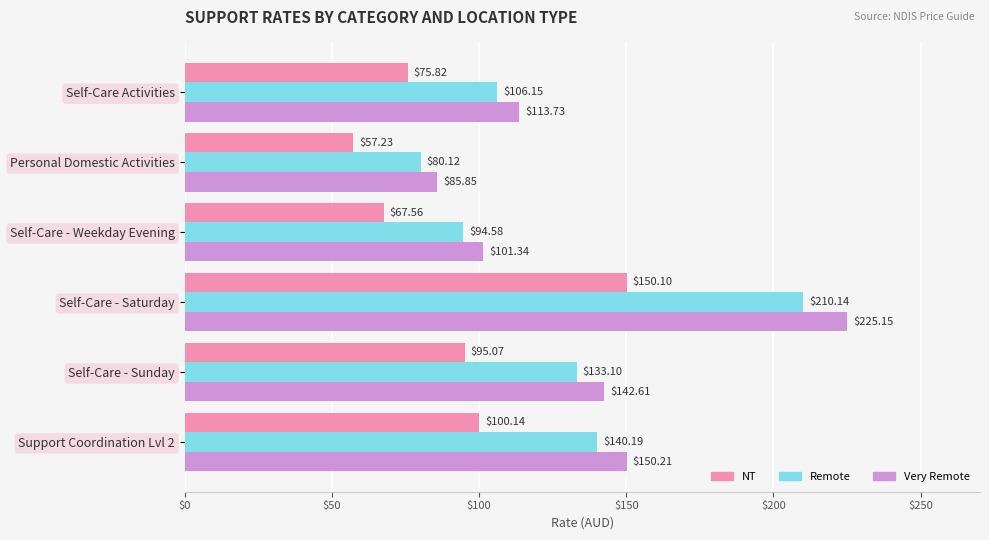

Where is NT nearest to the value 103?

Support Coordination Lvl 2